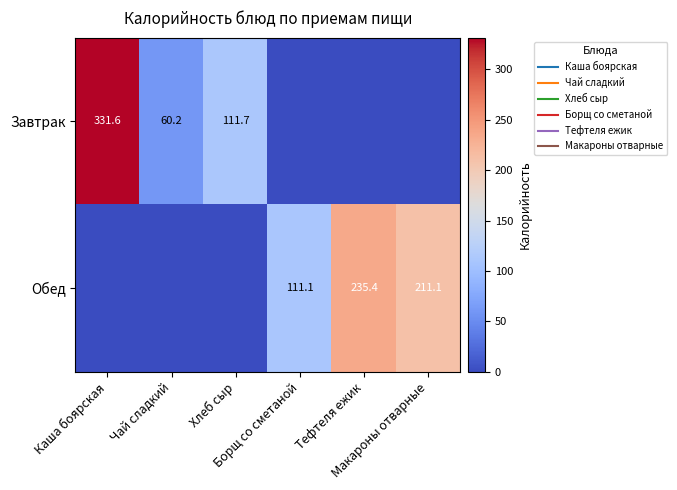

Which series has the widest spread of values?

Завтрак